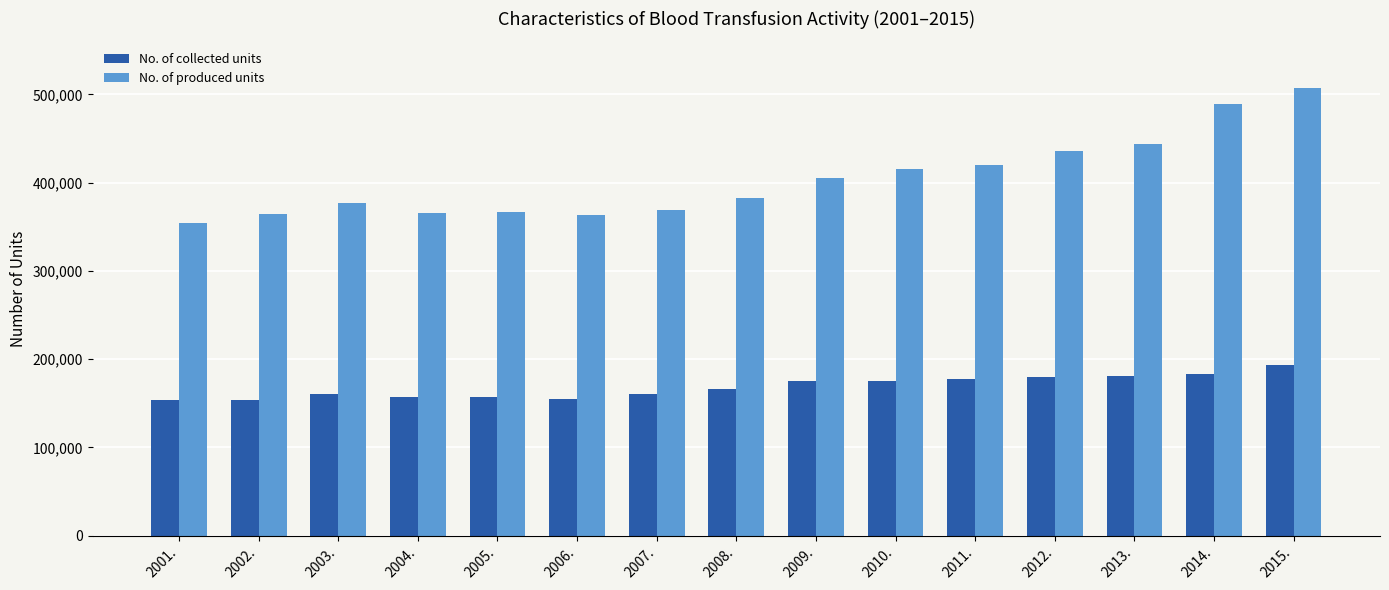

Does the chart contain any negative values?

No